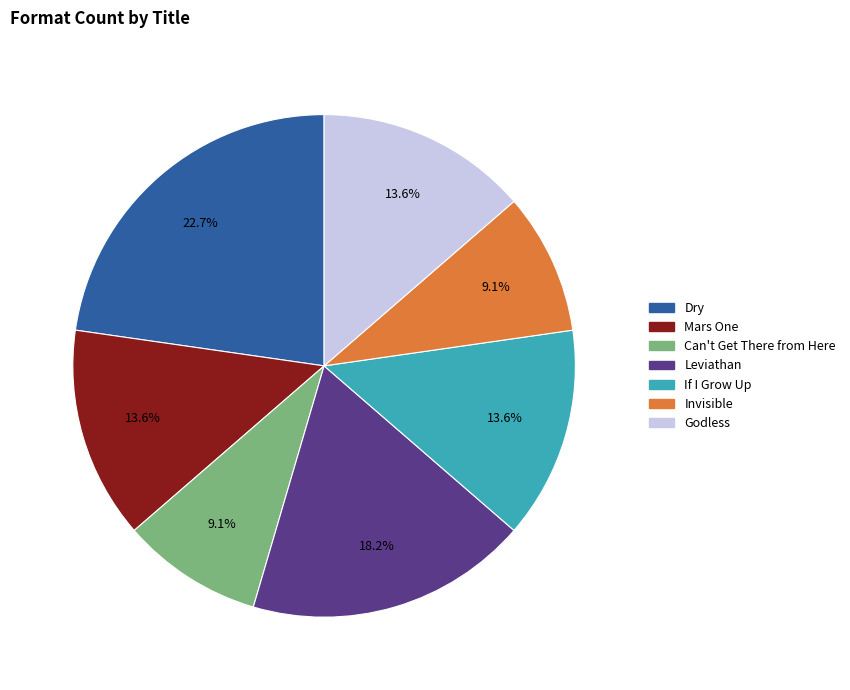

True or false: Leviathan accounts for 18% of the total.

True